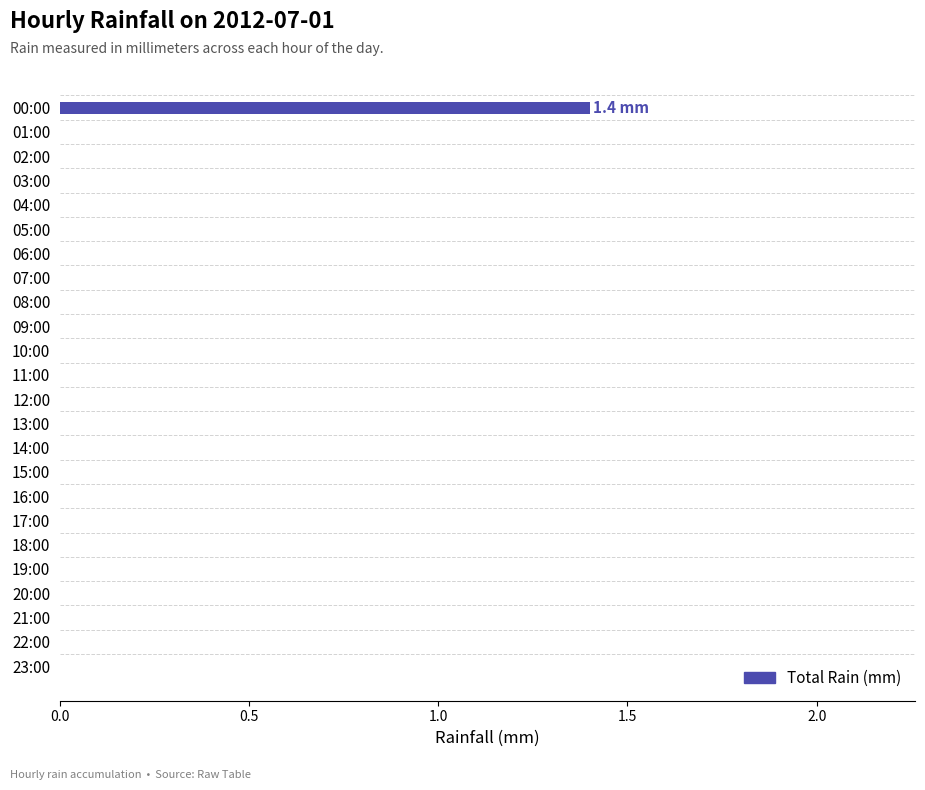

Which label corresponds to the largest value in the chart?

00:00